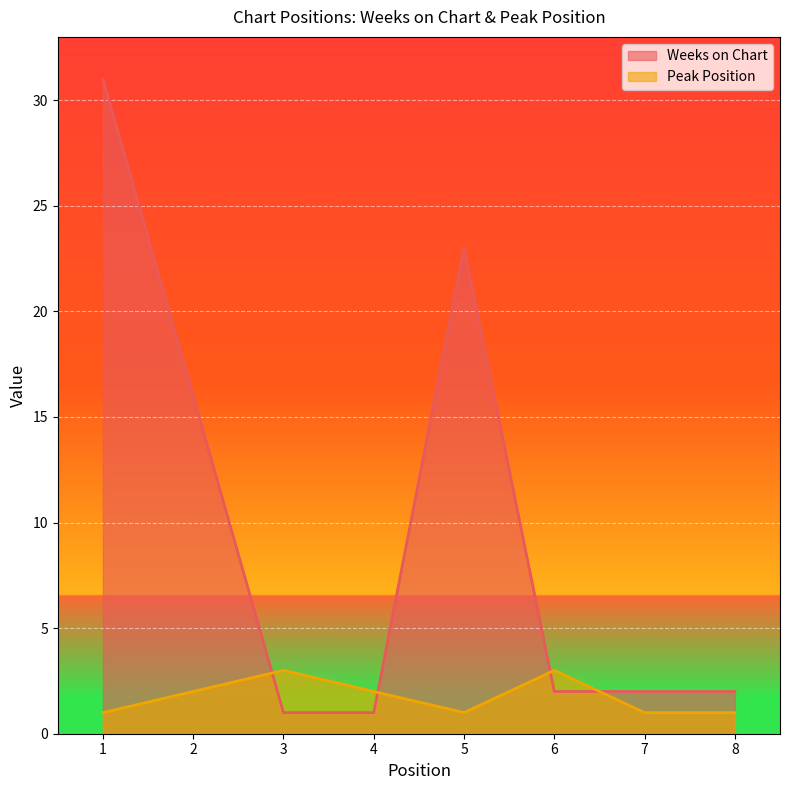

What is the smallest value displayed?

1